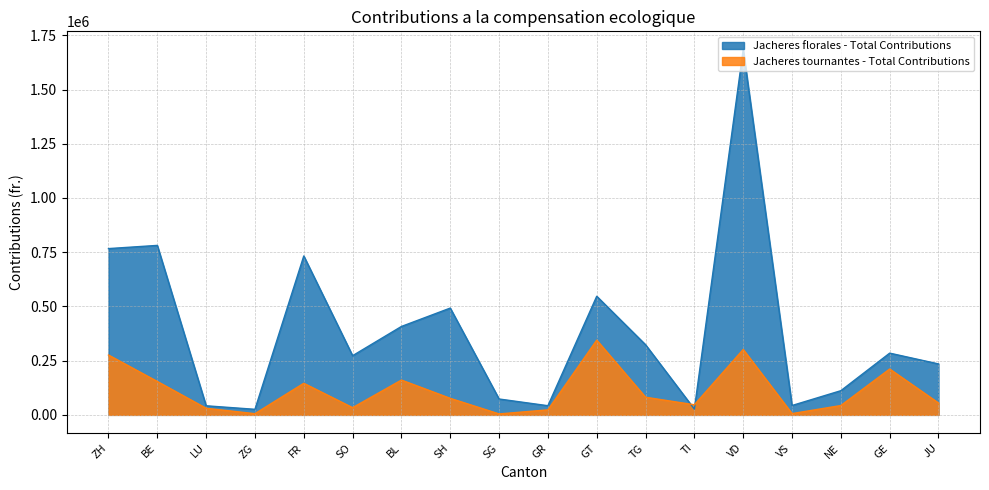

Where is the first local maximum for Jacheres florales - Total Contributions?

BE